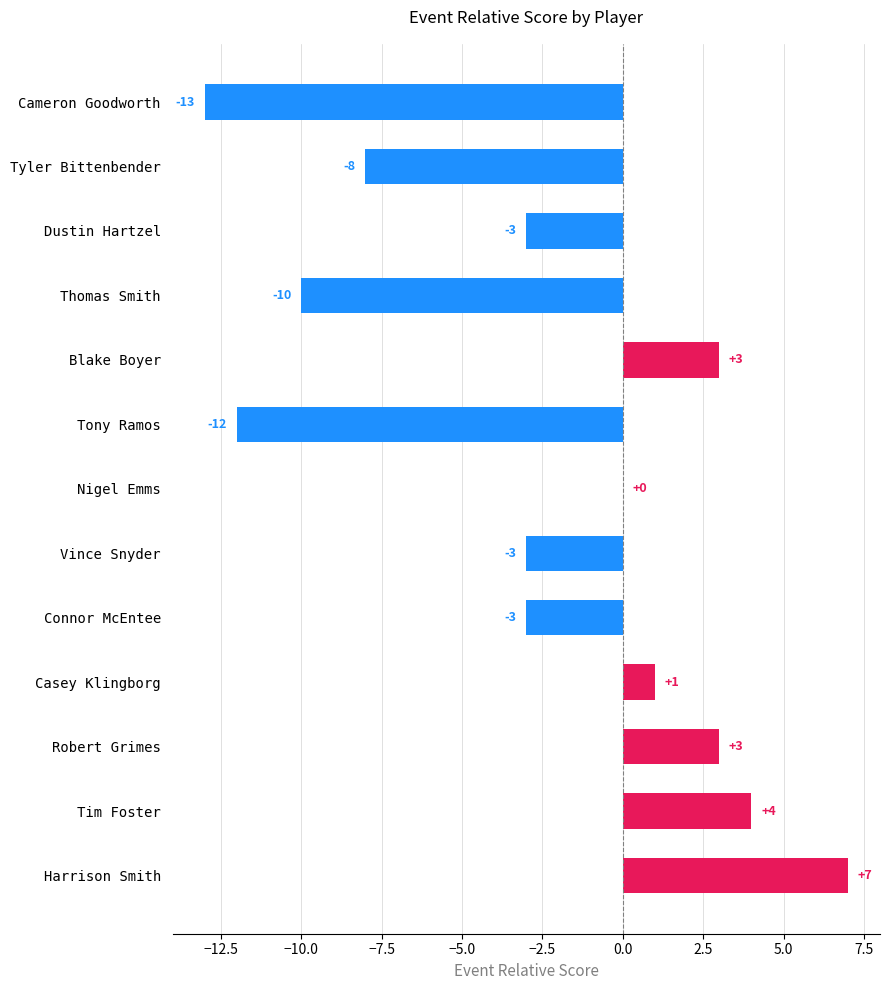

What is the greatest value displayed?

7